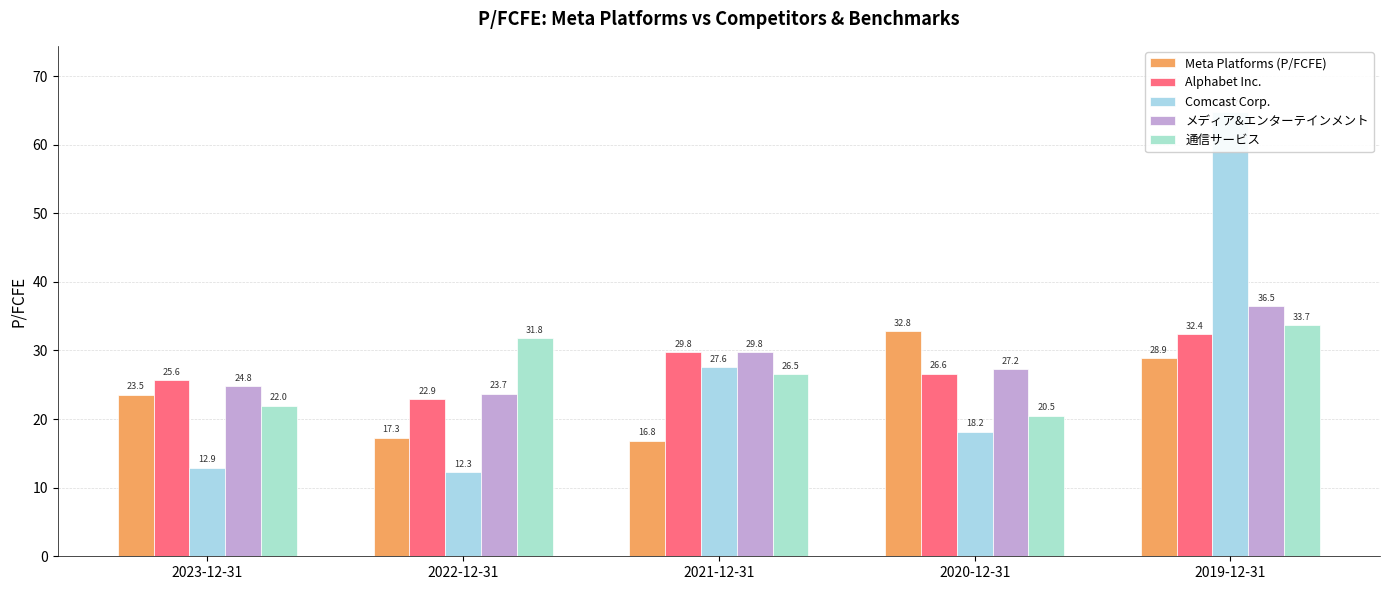

How many values in the Alphabet Inc. series exceed 26?

3